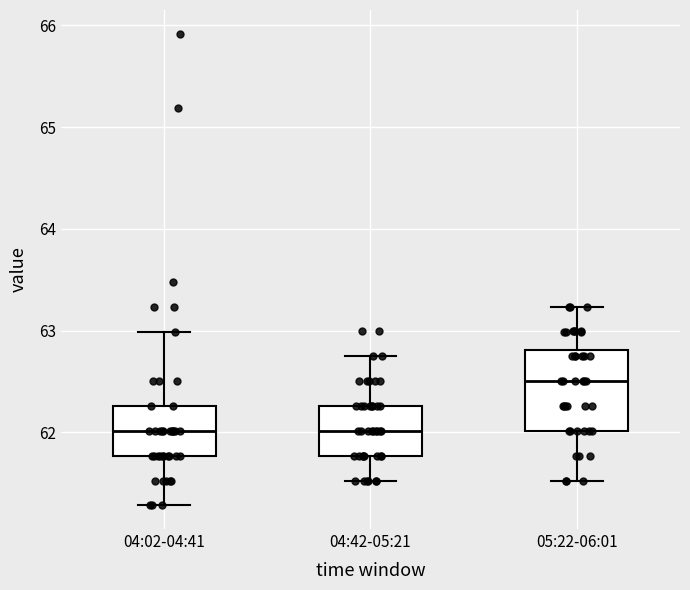

Comparing the boxes themselves (not the whiskers), which one is the tallest?

05:22-06:01